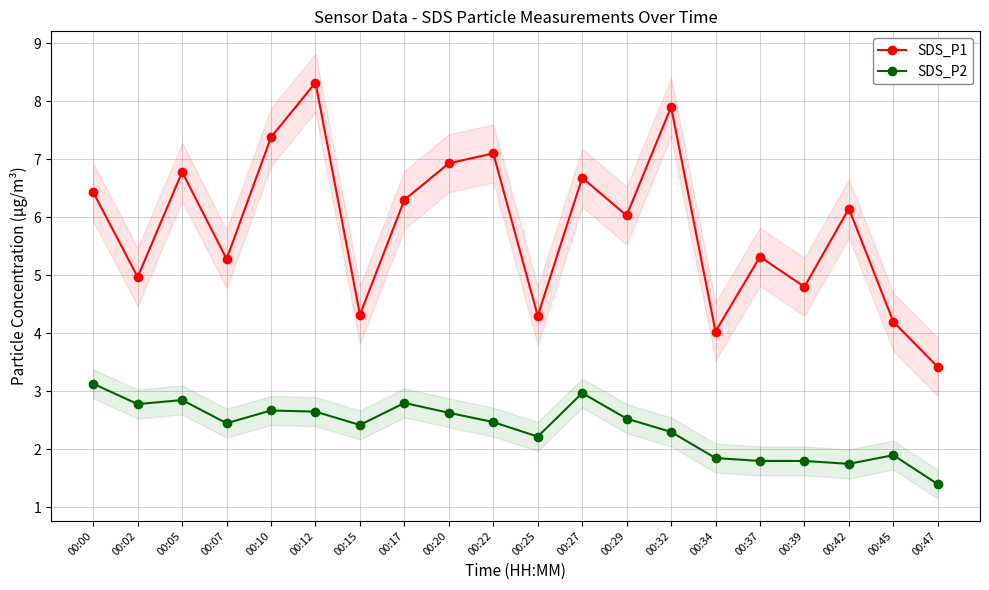

True or false: SDS_P2 and SDS_P1 cross at least once.

False